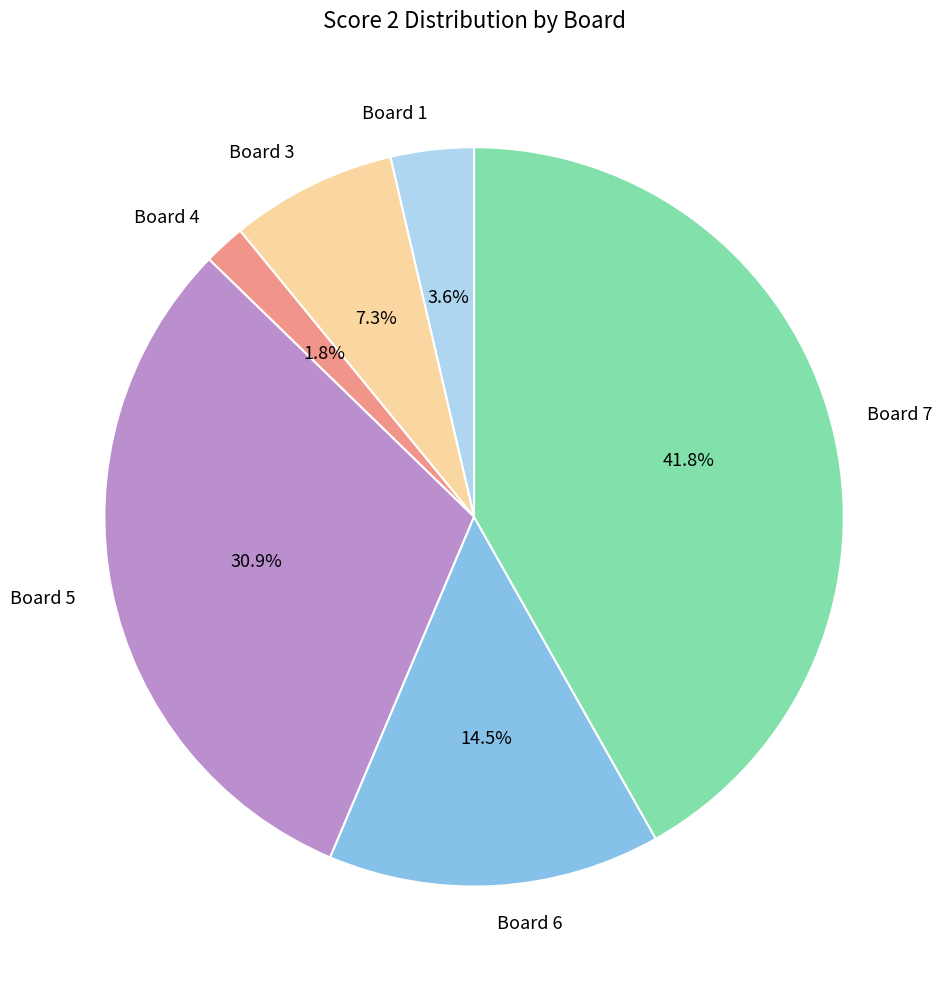

What portion of the pie excludes Board 7?

58.2%